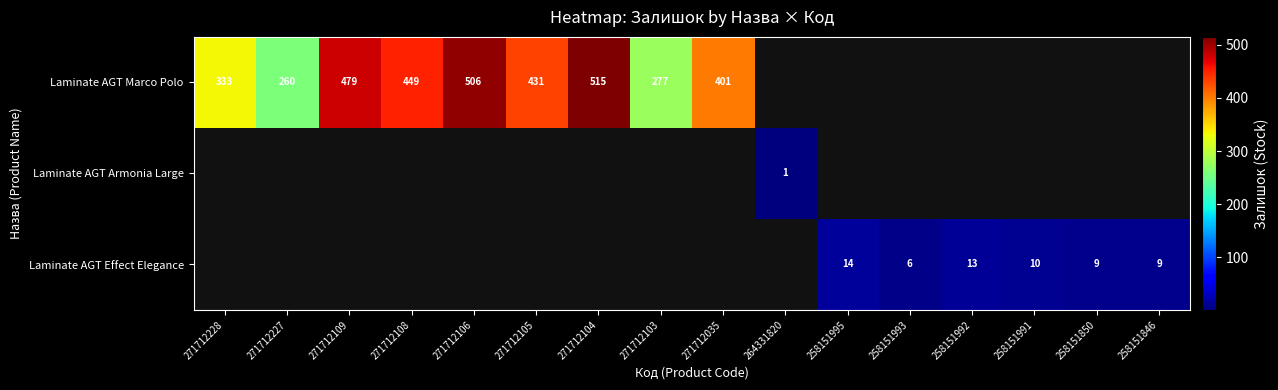

True or false: Laminate AGT Effect Elegance has a value of 12 at 258151850.

False